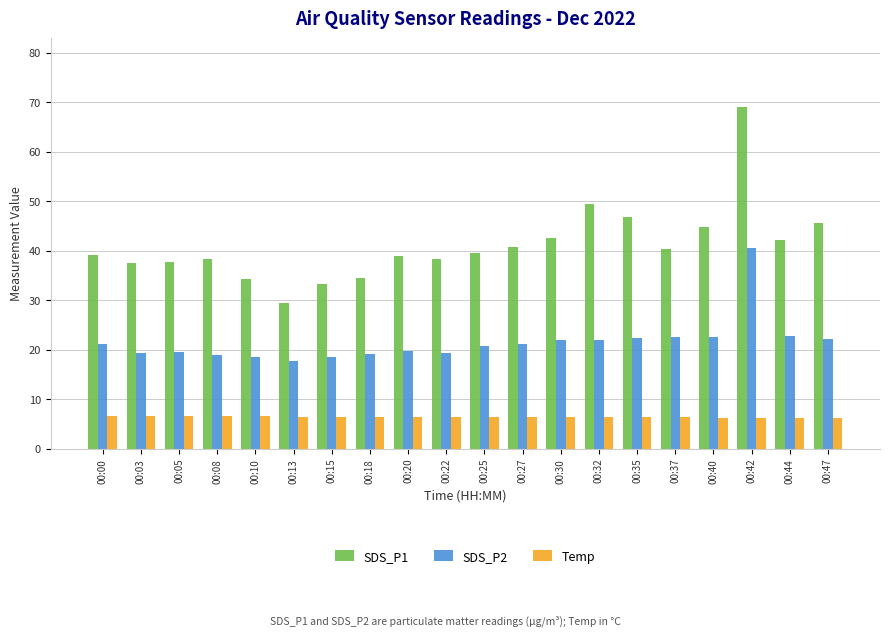

Which series has the largest range (max minus min)?

SDS_P1